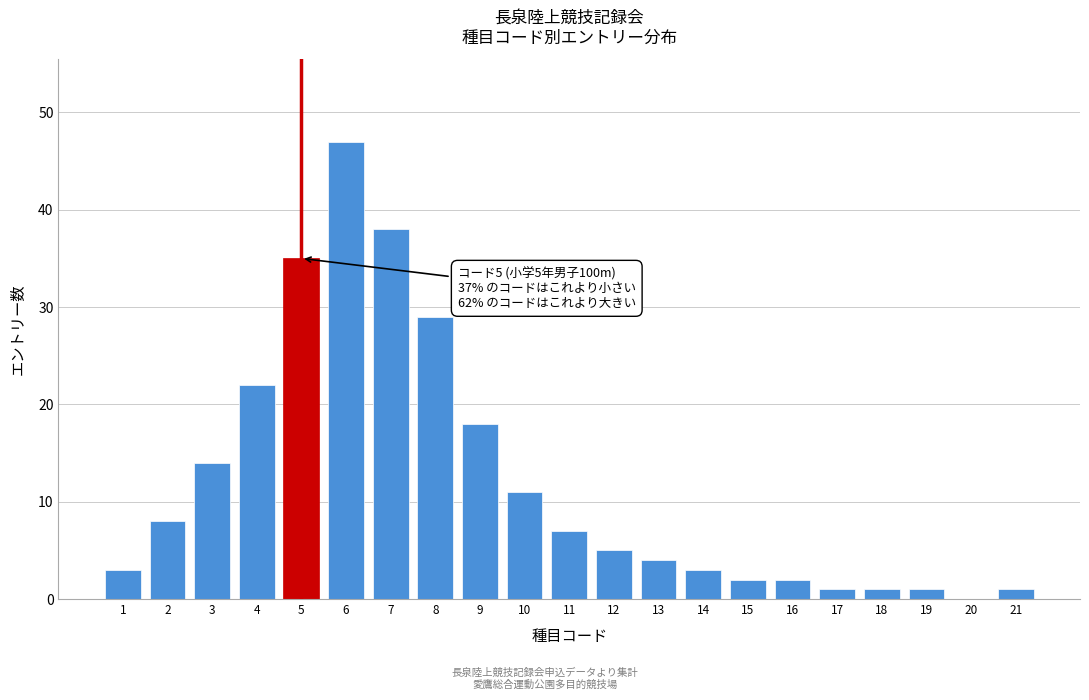

Reading left to right, list all the values displayed in this chart.

1=3	2=8	3=14	4=22	5=35	6=47	7=38	8=29	9=18	10=11	11=7	12=5	13=4	14=3	15=2	16=2	17=1	18=1	19=1	20=0	21=1